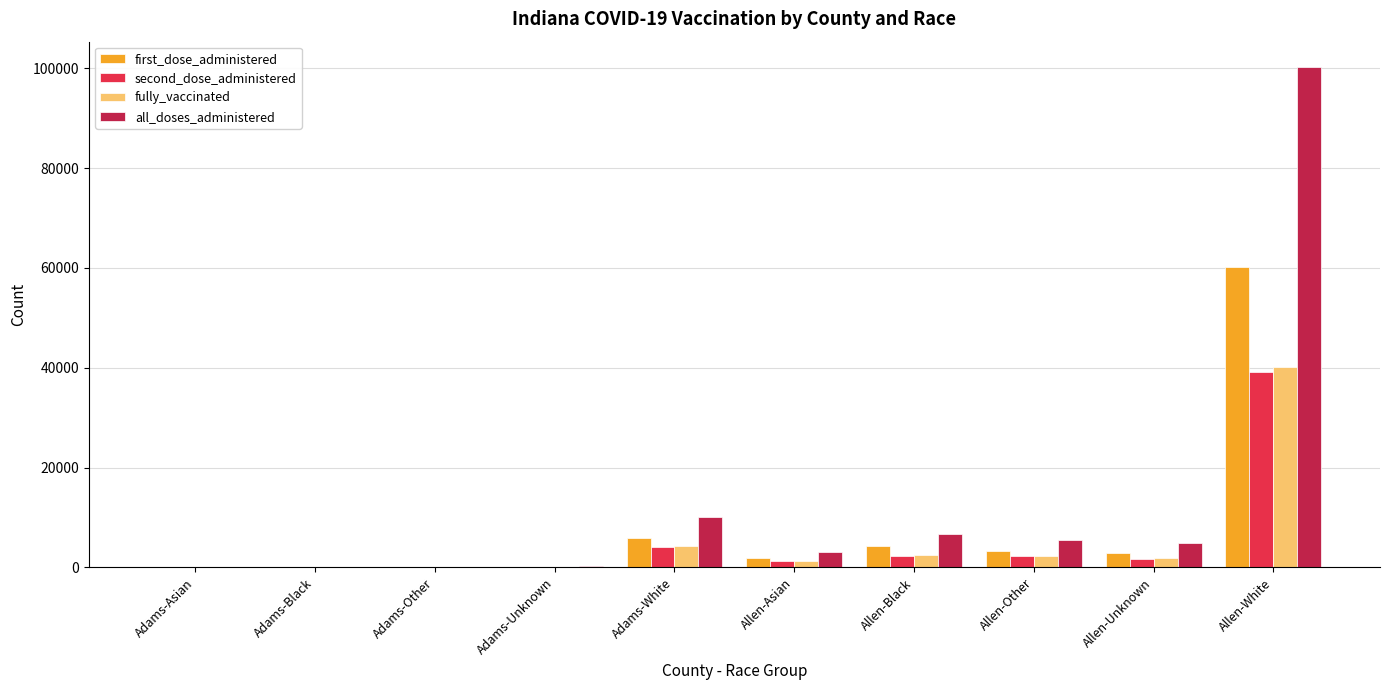

What is the average value of the second_dose_administered series?

5099